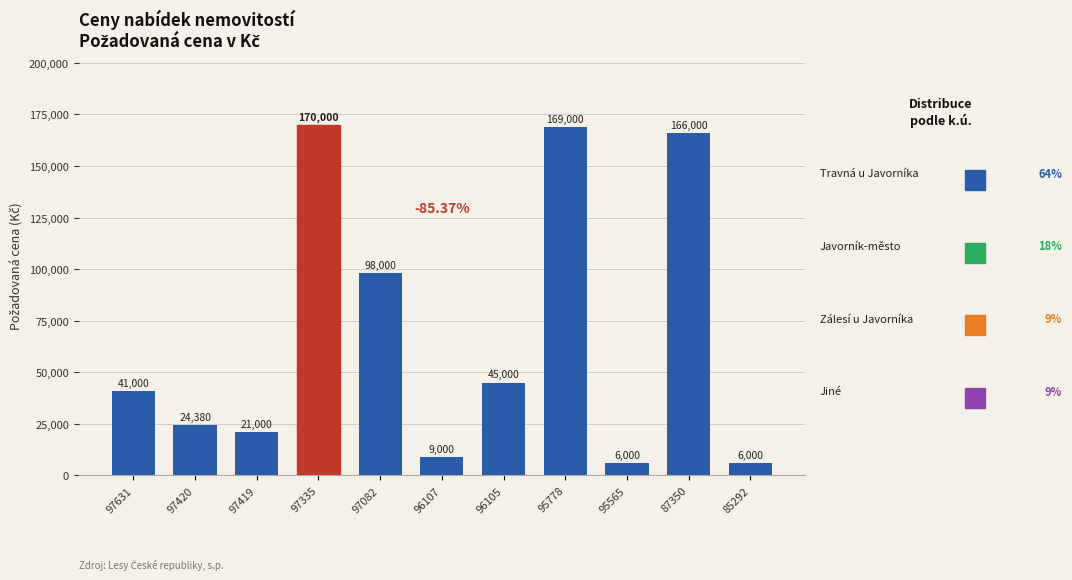

What is the difference between the second highest and minimum values?

163000